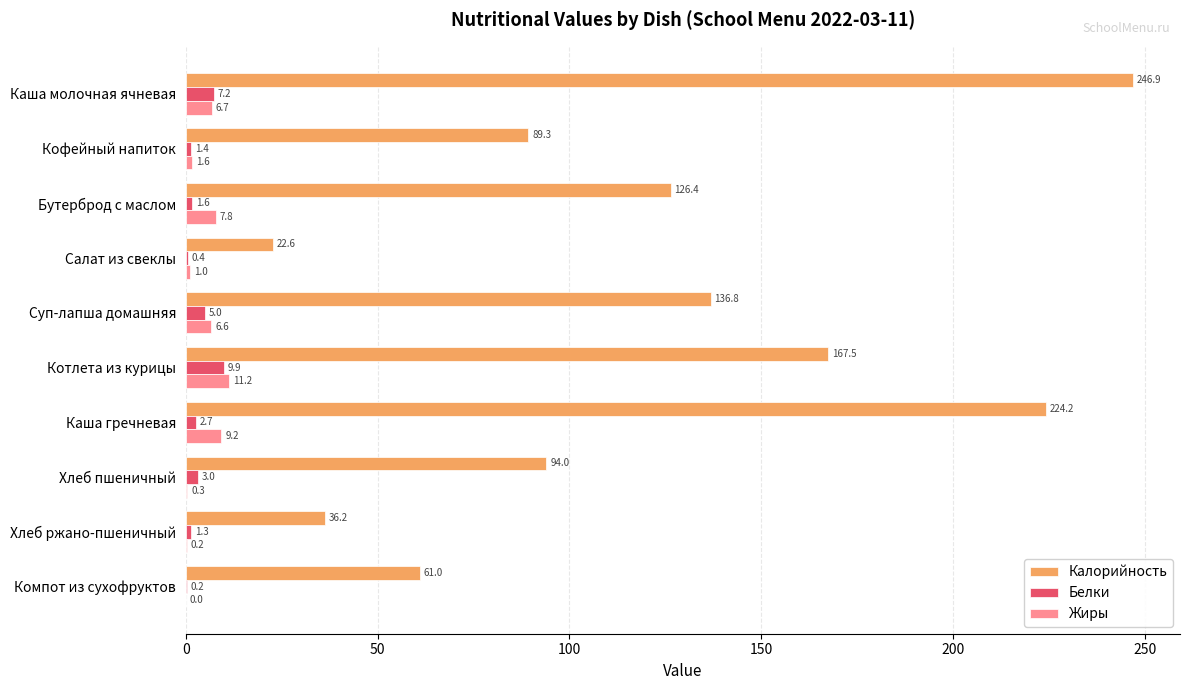

At which label is Белки closest to 5?

Суп-лапша домашняя